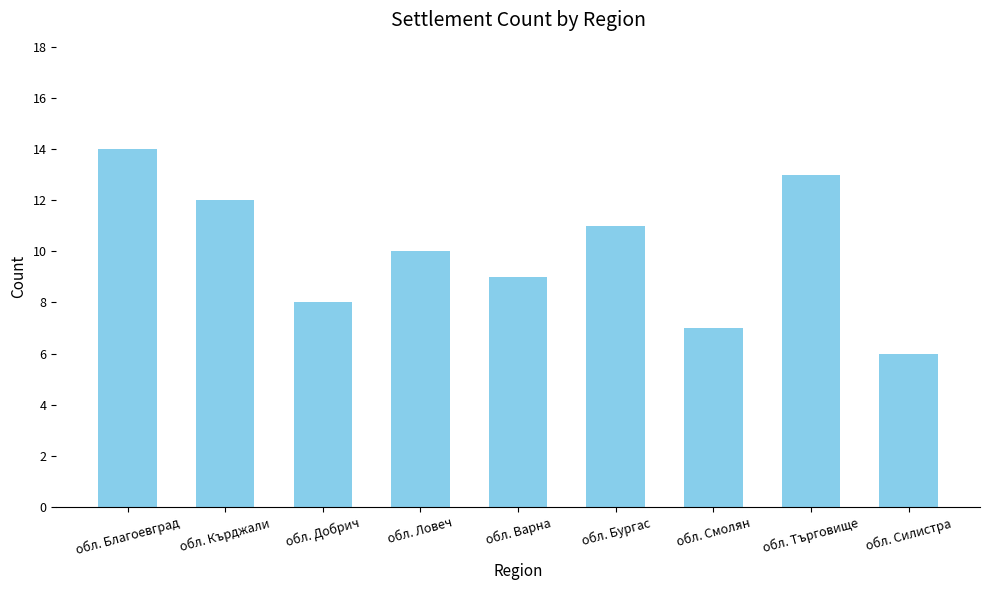

List the labels in order of value, largest first.

обл. Благоевград, обл. Търговище, обл. Кърджали, обл. Бургас, обл. Ловеч, обл. Варна, обл. Добрич, обл. Смолян, обл. Силистра